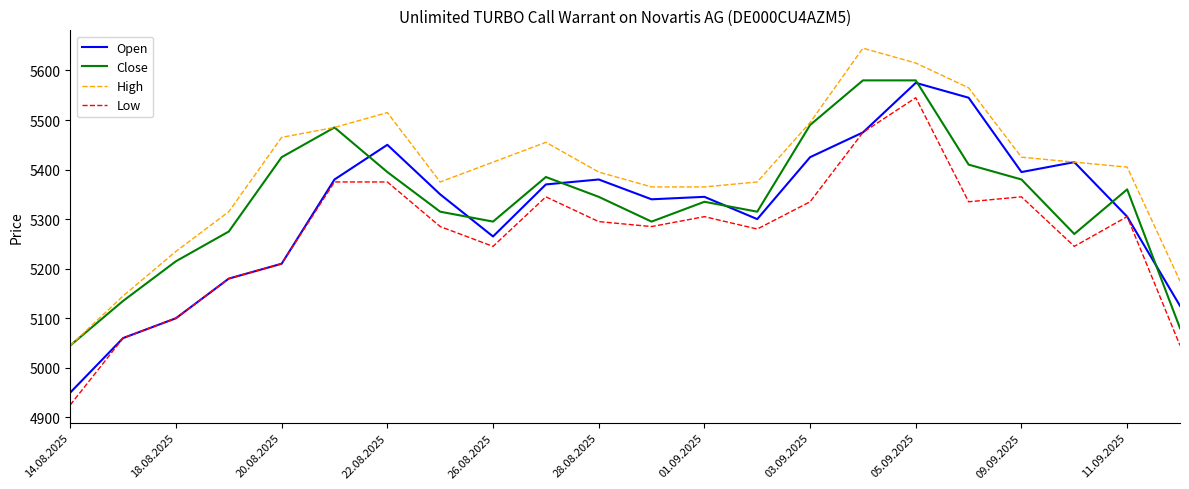

How many lines are shown in the chart?

4